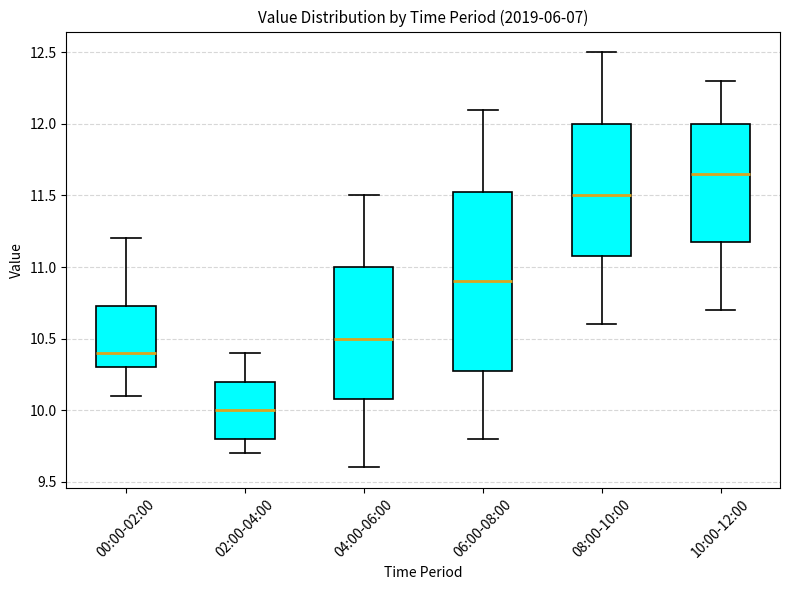

Reading left to right, transcribe this box plot: for each box, give where its median line is, the range the box spans, and where its two whiskers end, as read against the y-axis. The values are not printed on the chart, so give them approximately, as read against the axis.

00:00-02:00: median 10.40, box 10.30 to 10.75, whiskers 10.10 to 11.20
02:00-04:00: median 10.00, box 9.80 to 10.20, whiskers 9.70 to 10.40
04:00-06:00: median 10.50, box 10.10 to 11.00, whiskers 9.60 to 11.50
06:00-08:00: median 10.90, box 10.30 to 11.55, whiskers 9.80 to 12.10
08:00-10:00: median 11.50, box 11.10 to 12.00, whiskers 10.60 to 12.50
10:00-12:00: median 11.65, box 11.20 to 12.00, whiskers 10.70 to 12.30